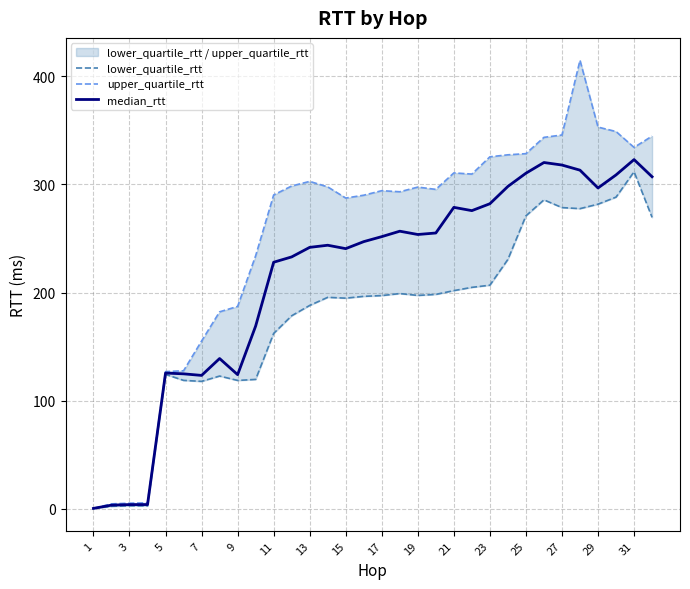

Is it true that median_rtt equals 427.3 at 31?

False